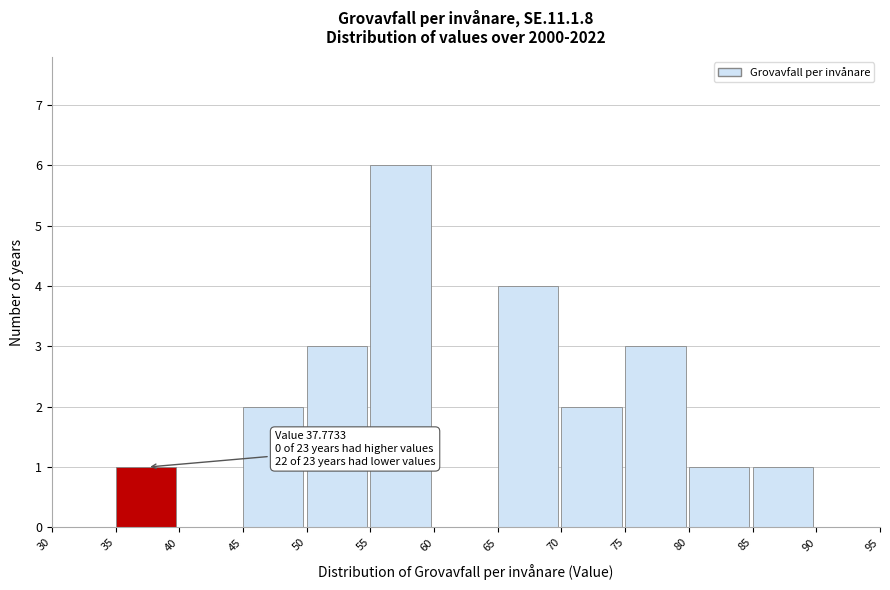

Which range on the x-axis has the tallest bar?

55 to 60